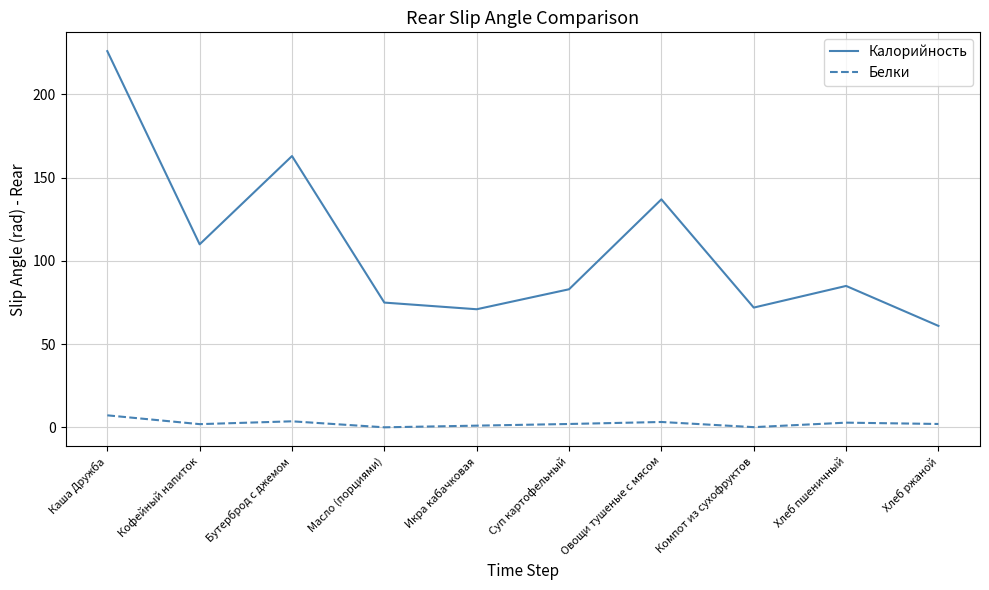

List the series in order of their overall mean, highest first.

Калорийность, Белки